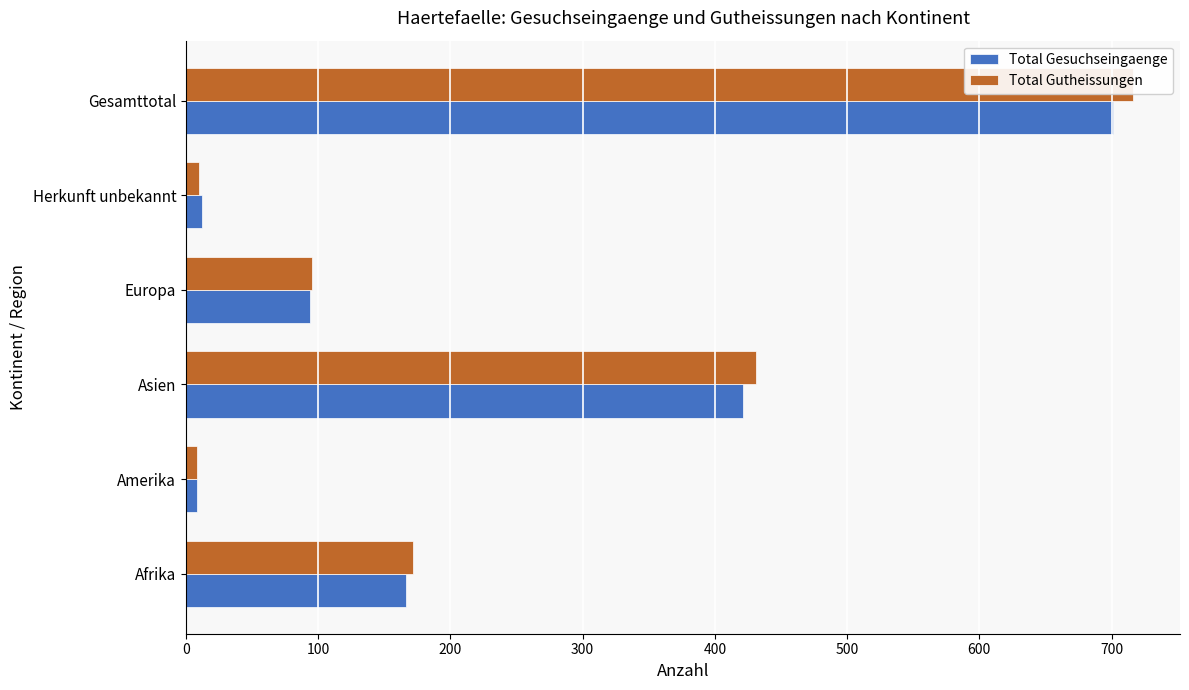

Is the value of Total Gesuchseingaenge at Herkunft unbekannt greater than the value of Total Gutheissungen at Asien?

No